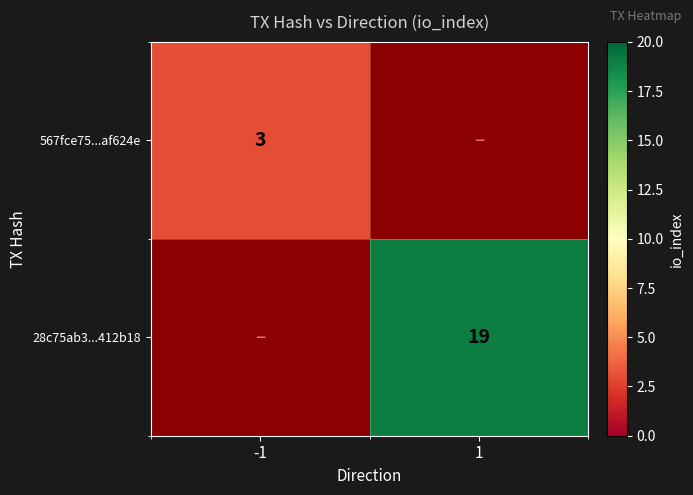

Is it true that 567fce75...af624e equals 3 at -1?

True